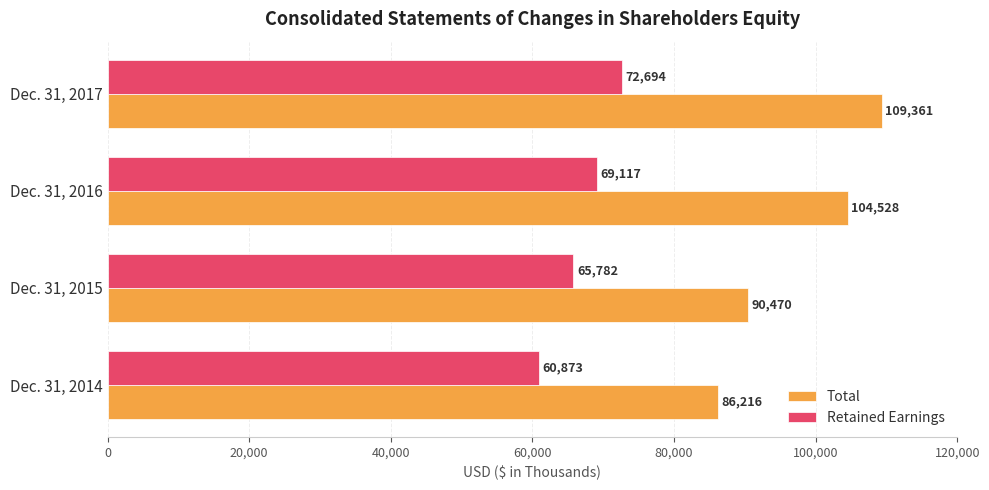

The value of Retained Earnings at Dec. 31, 2017 is 114293. True or false?

False